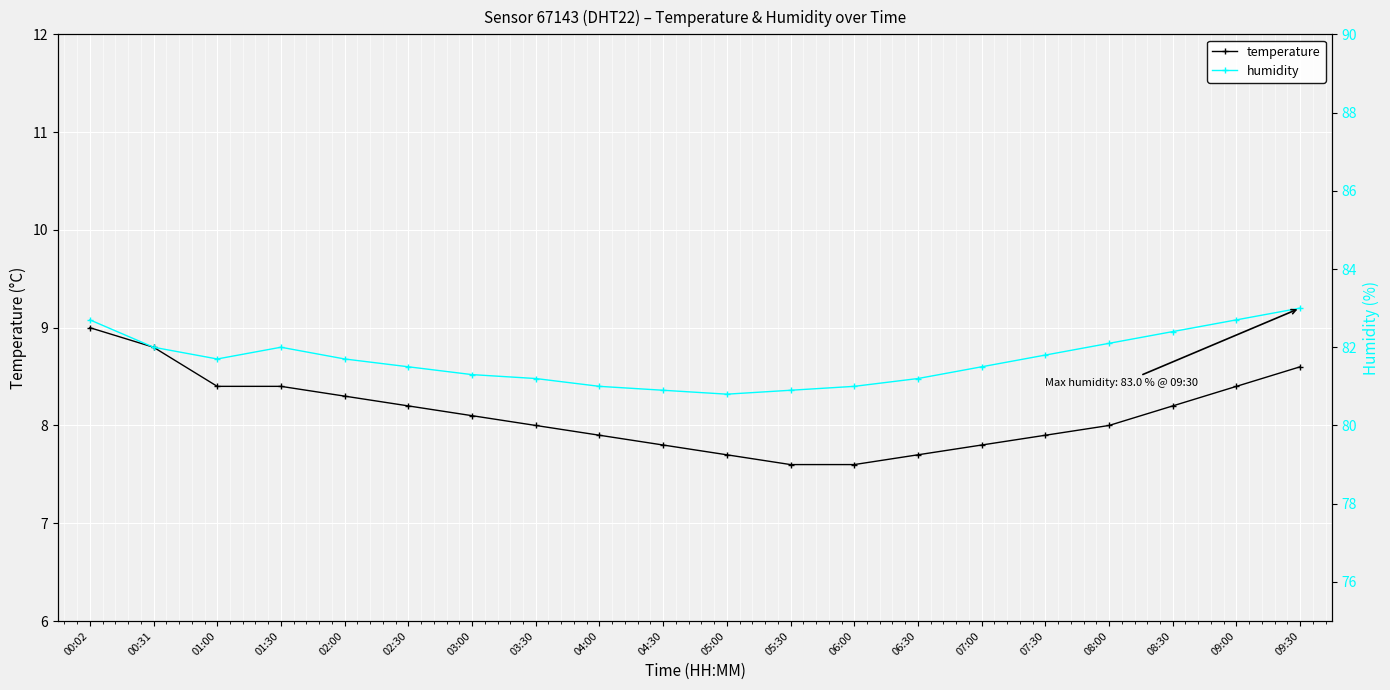

What position from the left is 05:30?

12